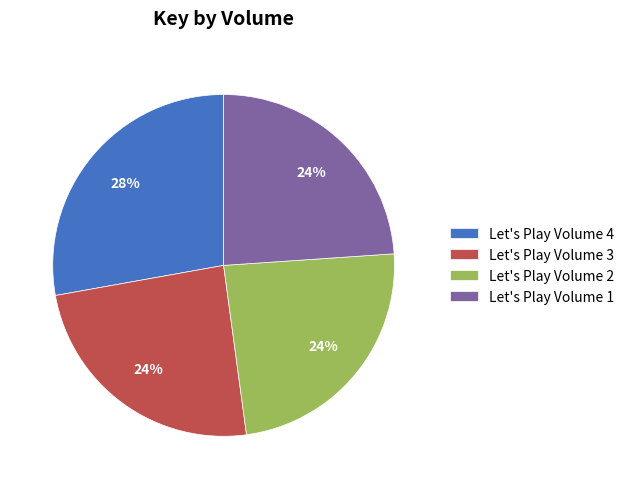

Is the sum of Let's Play Volume 4 and Let's Play Volume 1 greater than half?

Yes